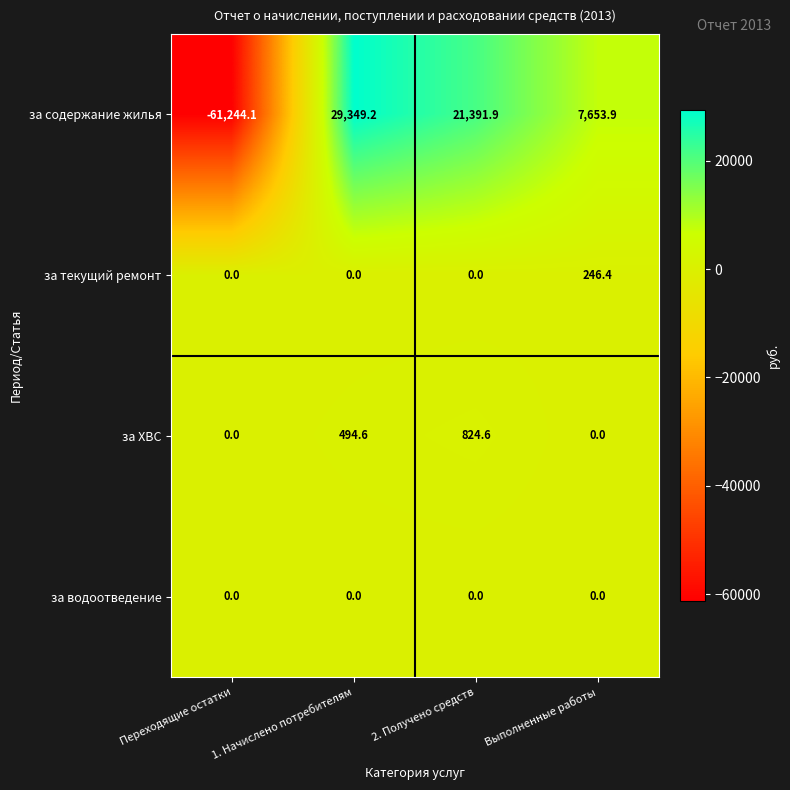

Rank the categories by за содержание жилья value from highest to lowest.

1. Начислено потребителям, 2. Получено средств, Выполненные работы, Переходящие остатки